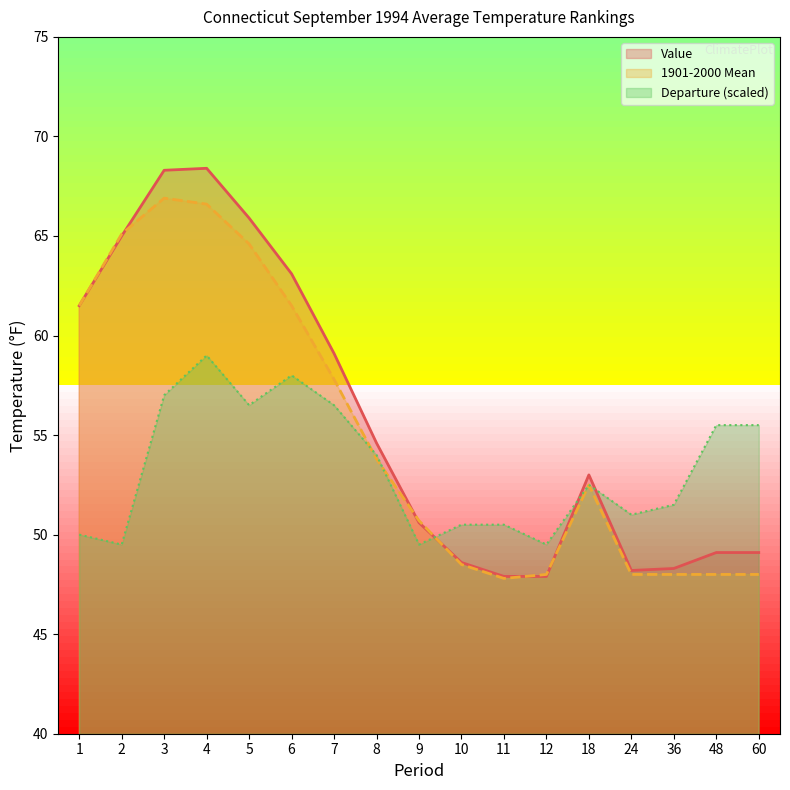

True or false: Value has a value of 54.6 at 8.

True